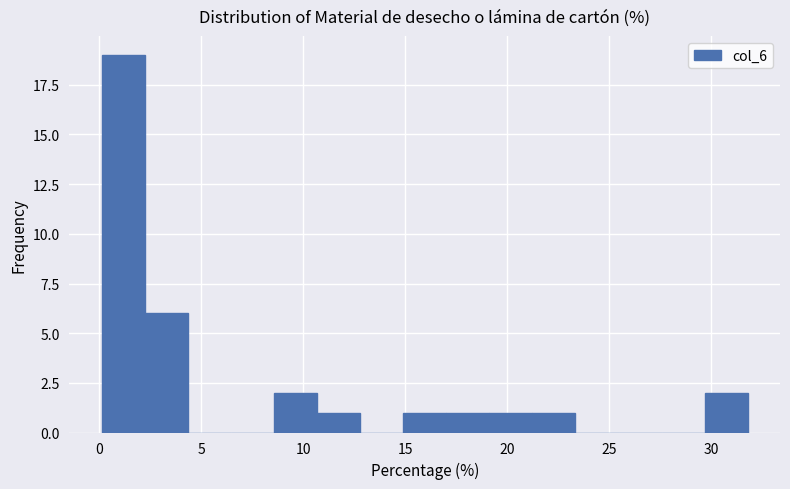

Reading left to right, list every bar in this chart as the range it spans on the x-axis followed by its height. Neither the bar edges nor the heights are printed on the chart, so give them approximately, as read against the axes.

0.0 to 2.0: 19
2.0 to 4.5: 6
4.5 to 6.5: 0
6.5 to 8.5: 0
8.5 to 10.5: 2
10.5 to 13.0: 1
13.0 to 15.0: 0
15.0 to 17.0: 1
17.0 to 19.0: 1
19.0 to 21.0: 1
21.0 to 23.5: 1
23.5 to 25.5: 0
25.5 to 27.5: 0
27.5 to 29.5: 0
29.5 to 32.0: 2